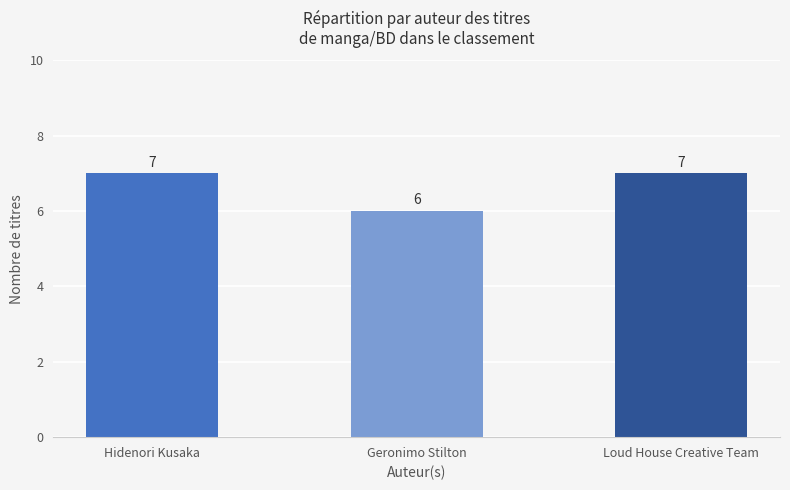

Reading left to right, extract all data points from this chart.

Hidenori Kusaka=7	Geronimo Stilton=6	Loud House Creative Team=7